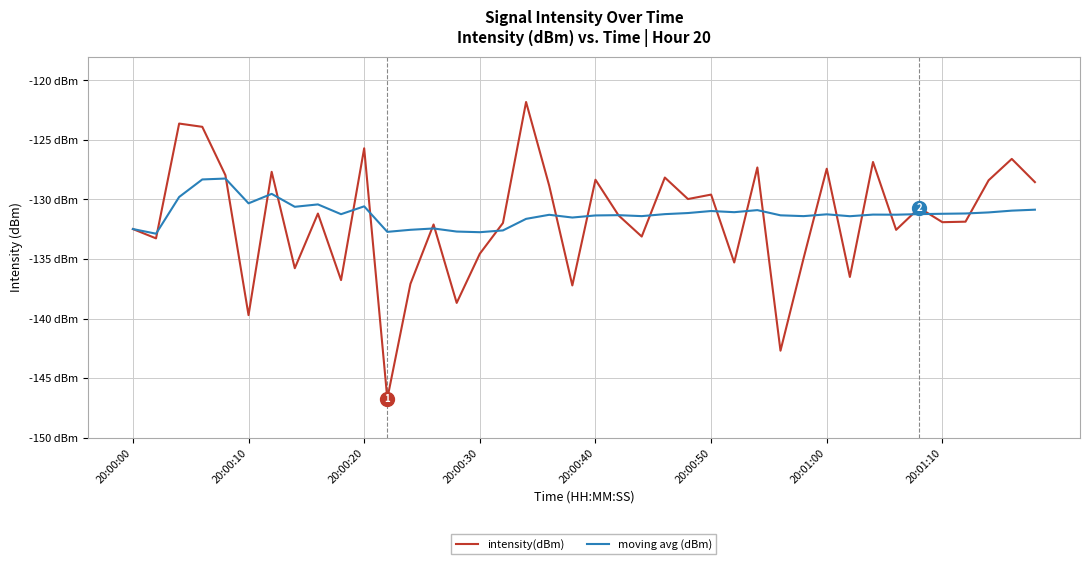

What are all the series names shown in the legend?

intensity(dBm), moving avg (dBm)